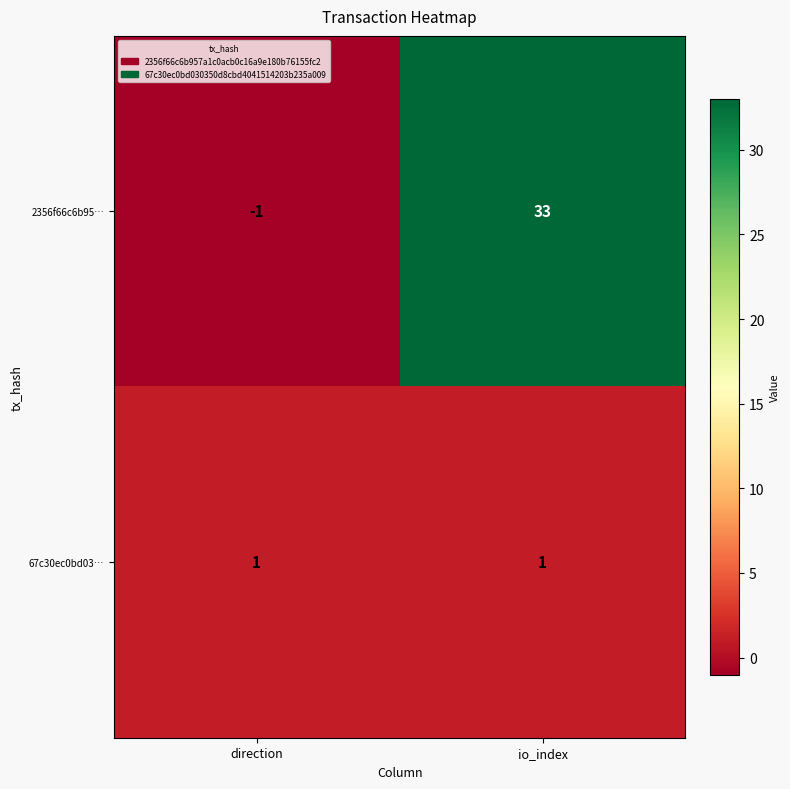

The 2356f66c6b95… series shows -1 at direction. True or false?

True